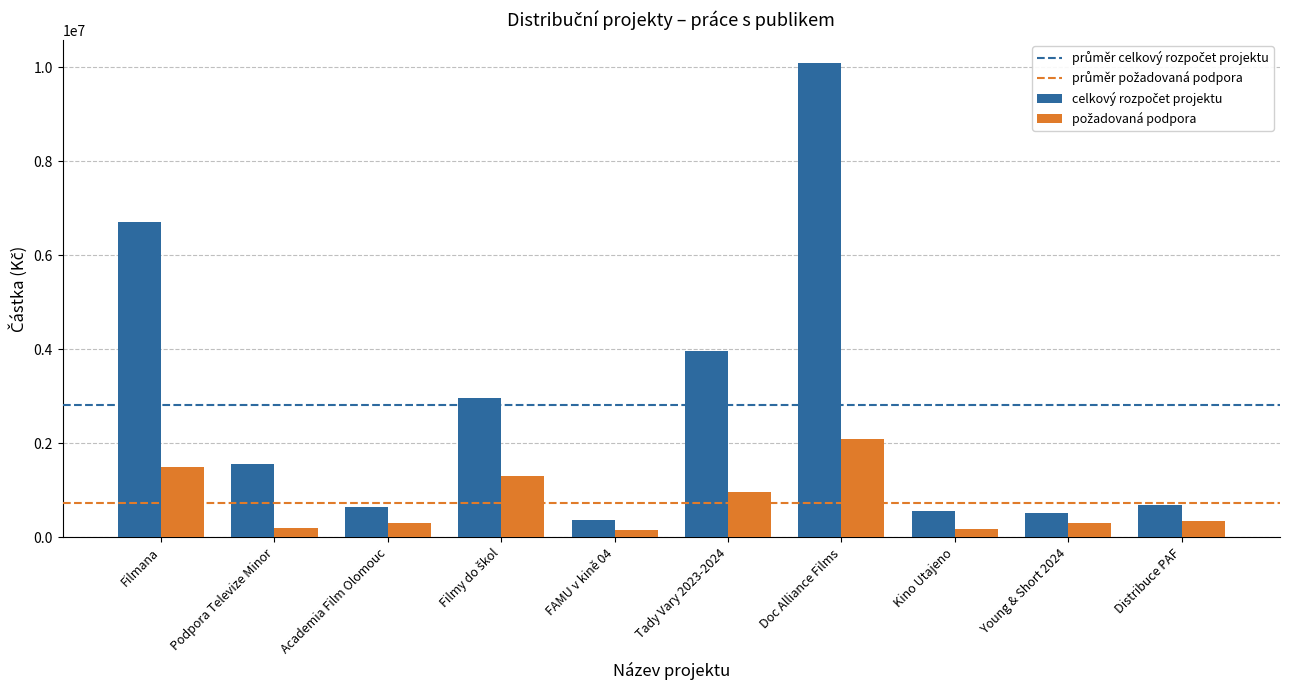

At which category is the sum across all series the highest?

Doc Alliance Films